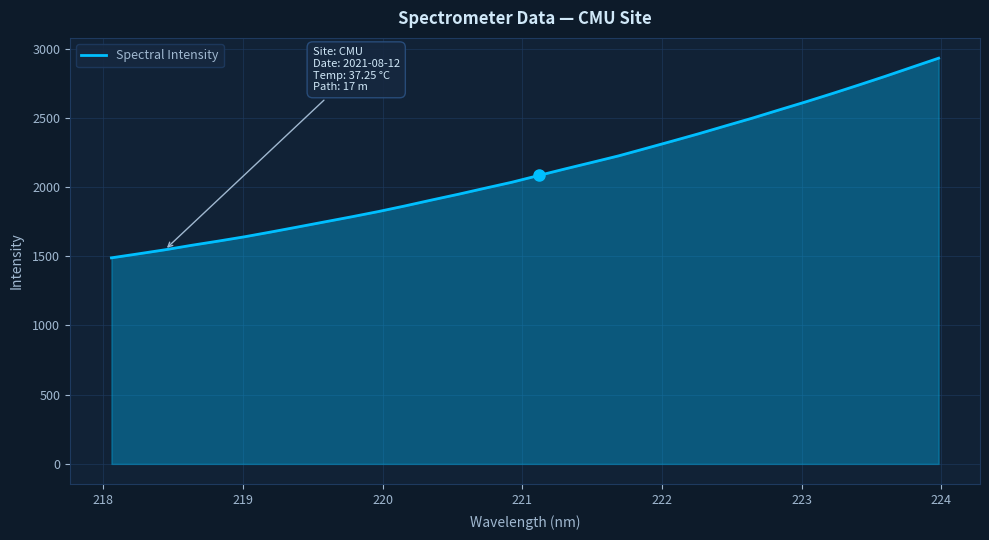

What is the smallest value displayed?

1488.9